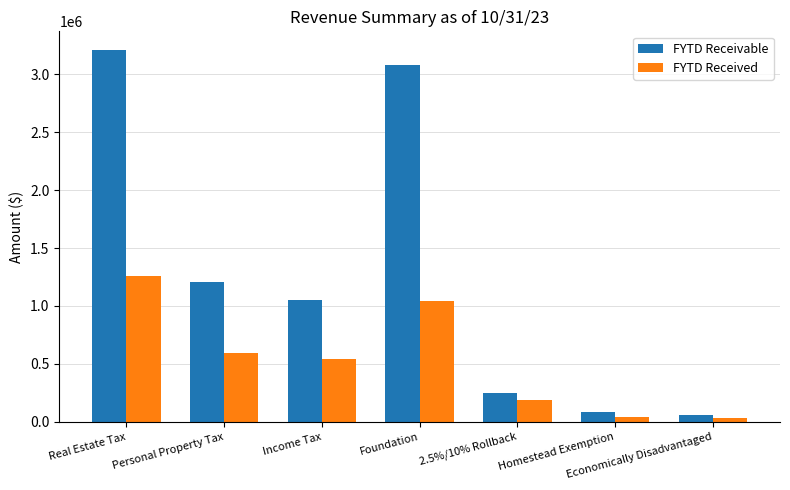

What is the sum of all FYTD Receivable values?

8941945.0